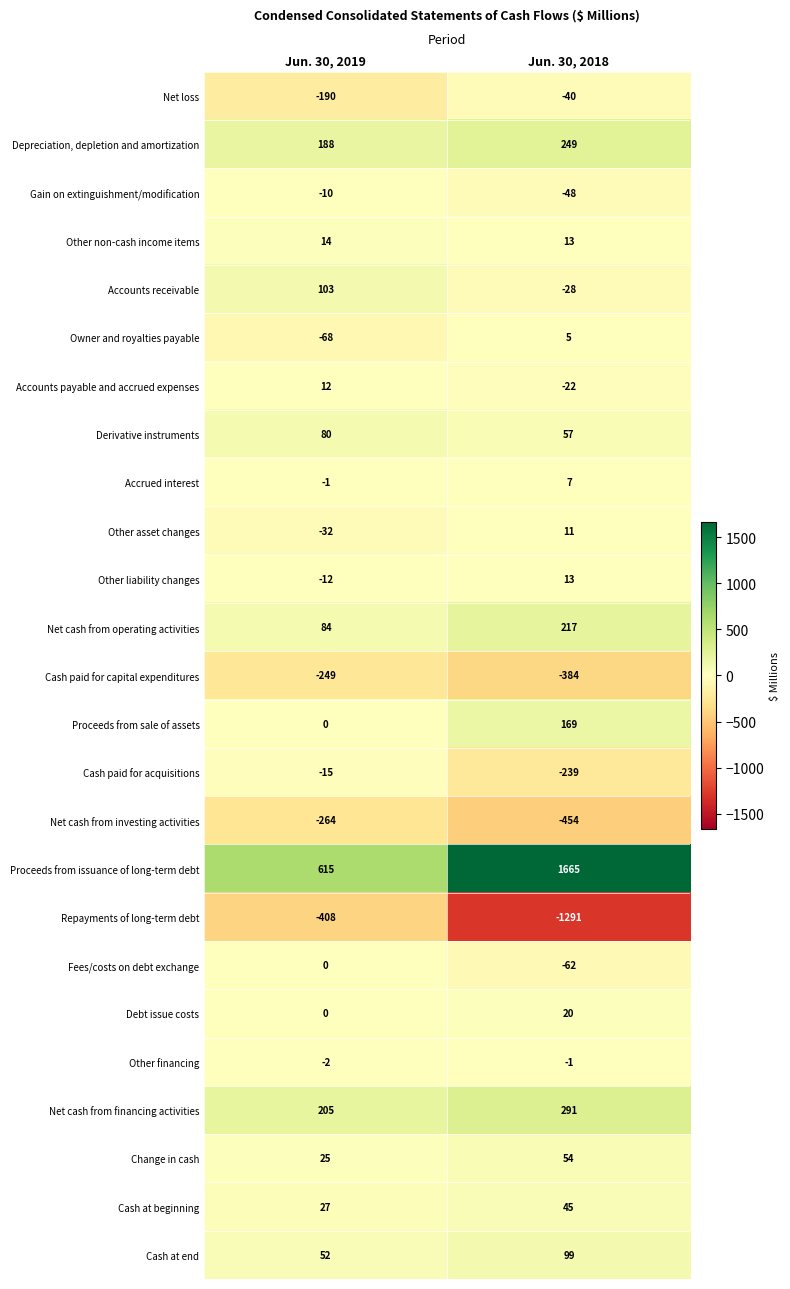

At which label does Net cash from operating activities reach its minimum?

Jun. 30, 2019